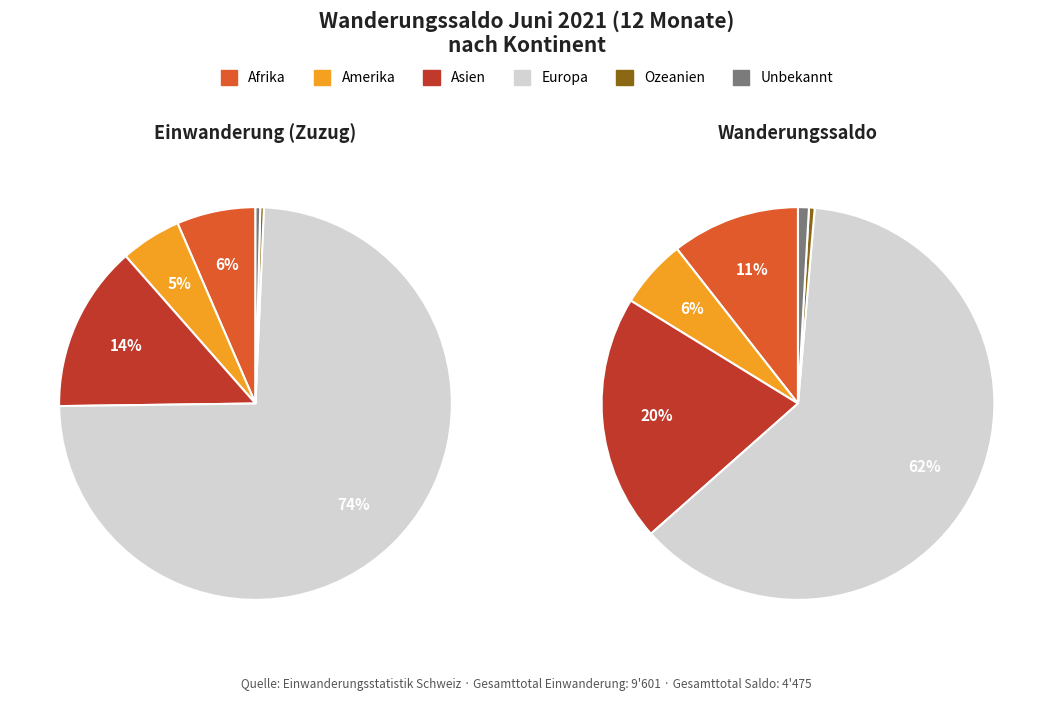

Which category has the smallest portion of the pie?

Ozeanien